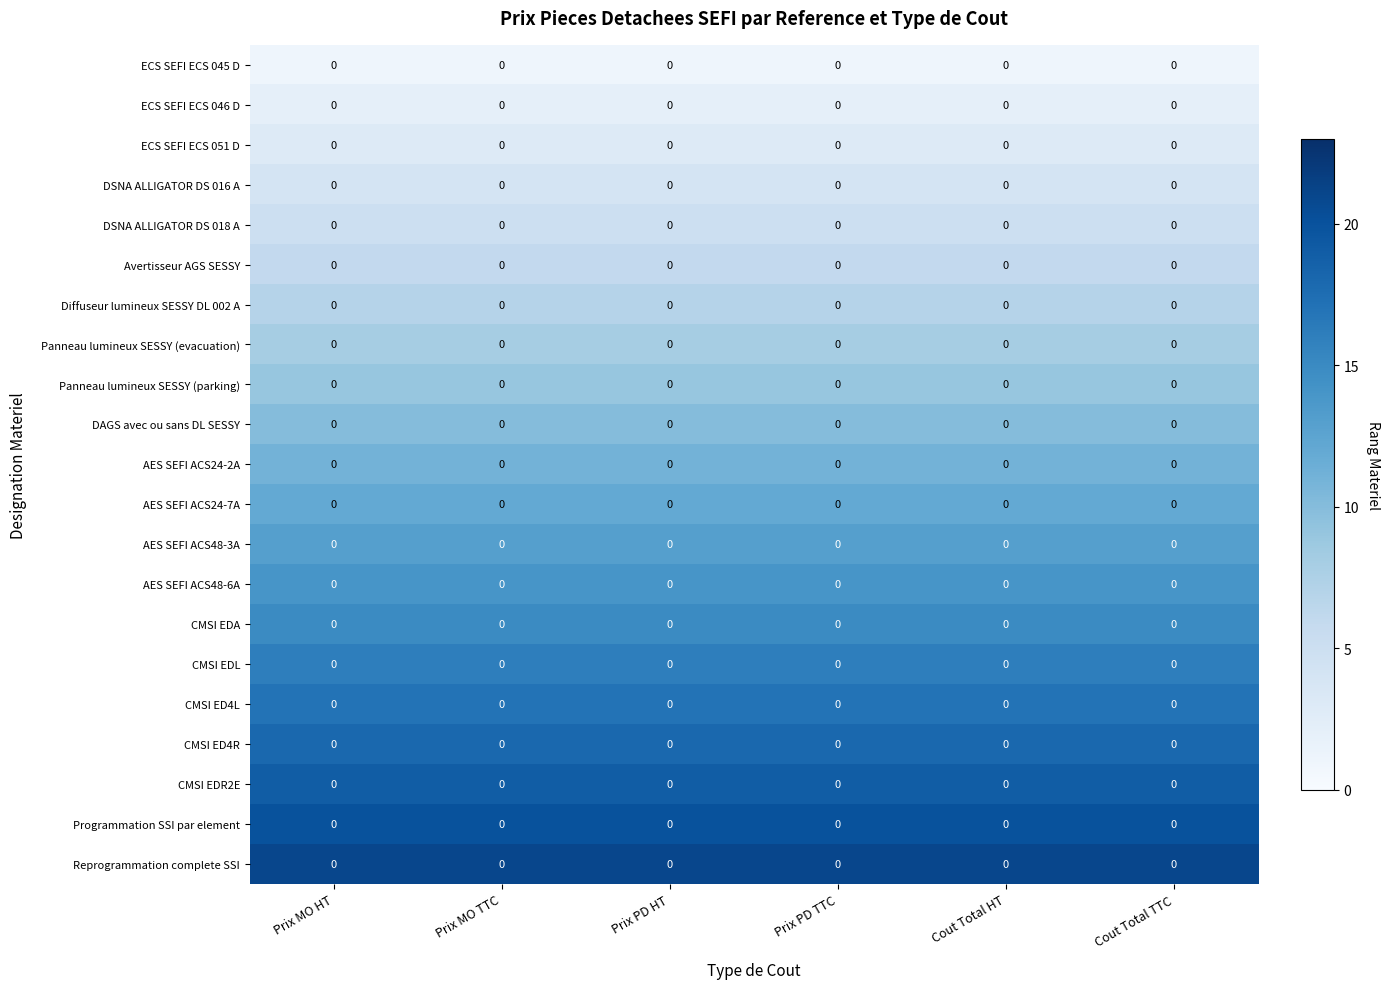

Is it true that DSNA ALLIGATOR DS 018 A equals 8 at Prix MO HT?

False